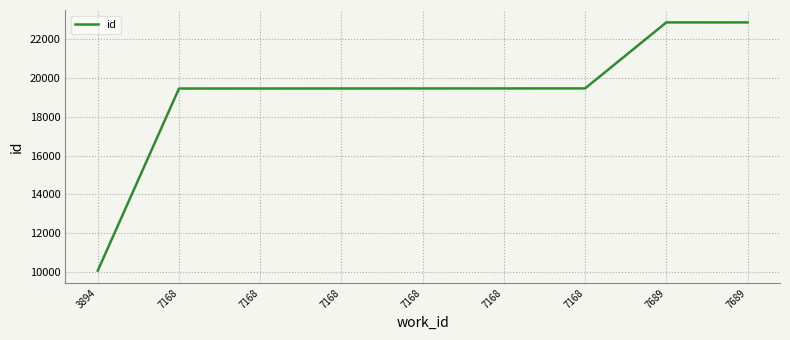

Reading right to left, extract all data points from this chart.

22853	22852	19454	19453	19452	19451	19450	19449	10072